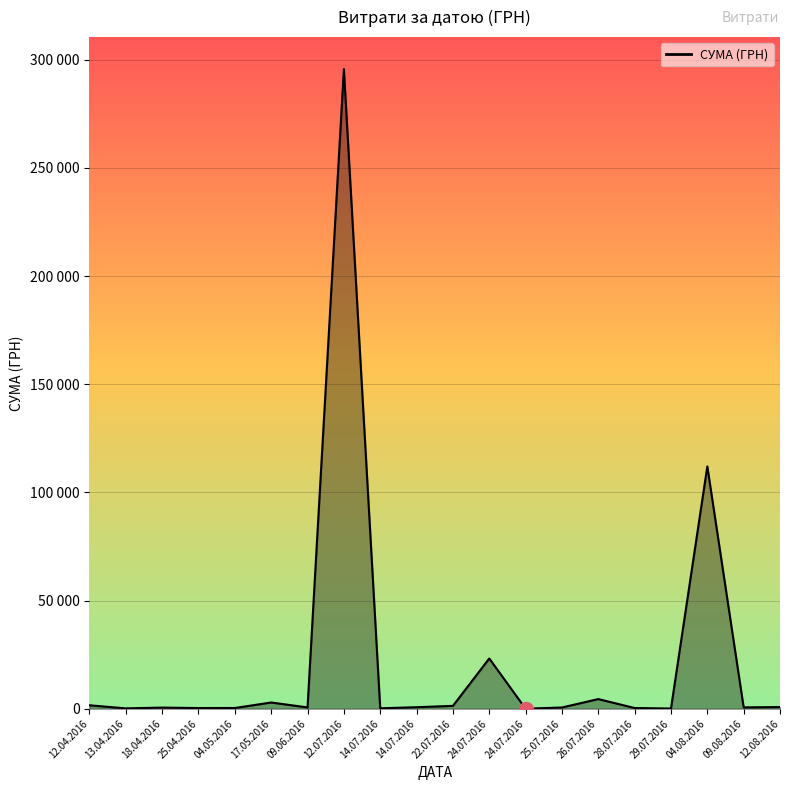

What is the value of the 18th point from the left?

111990.4